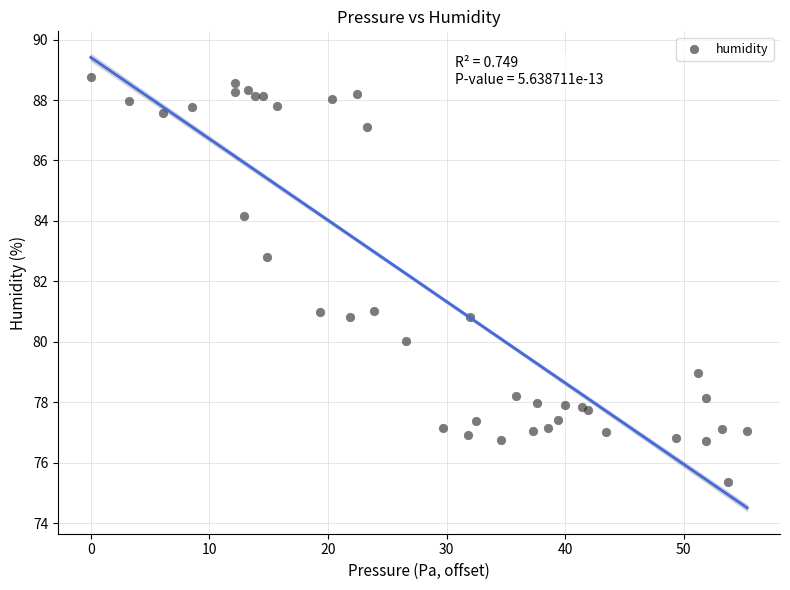

What Y value in the scatter plot is closest to 82?

82.8